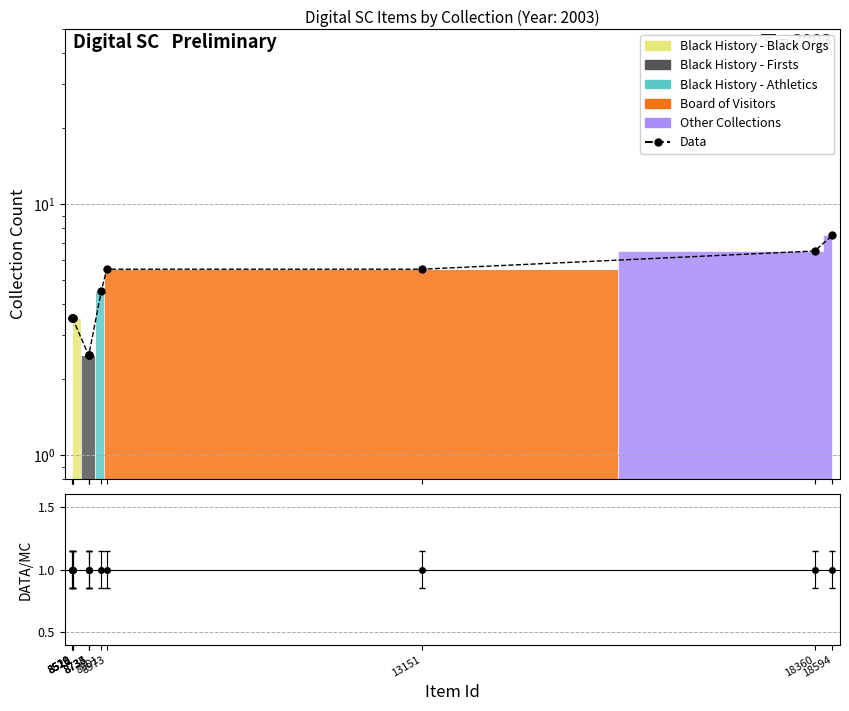

The value at 18594 is 7.5. True or false?

True